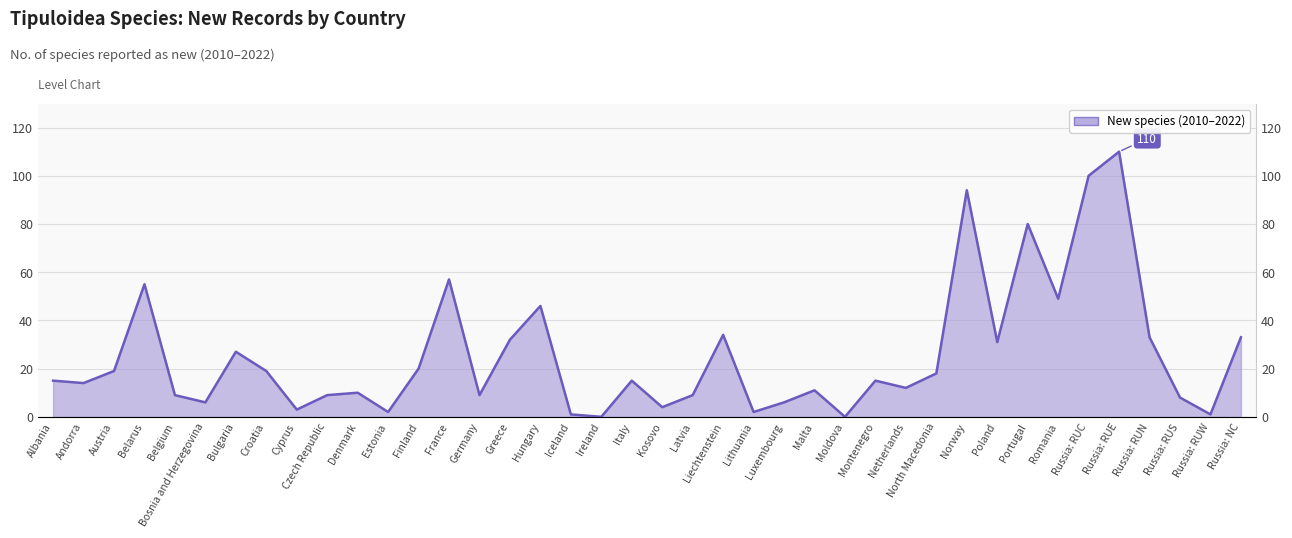

What is the value of the 29th point from the left?

12